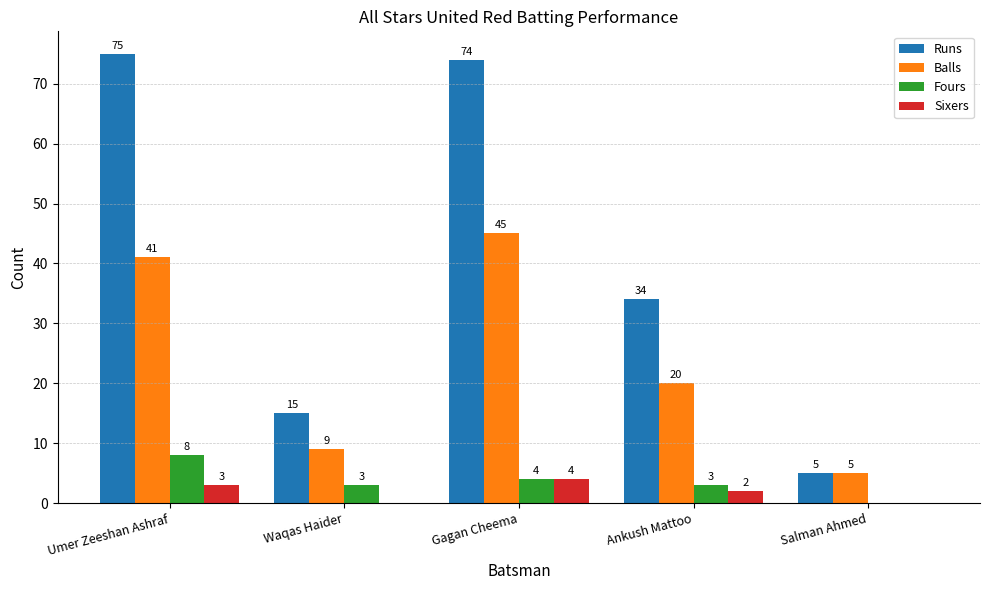

What is the sum of the Balls values at Ankush Mattoo and Waqas Haider?

29